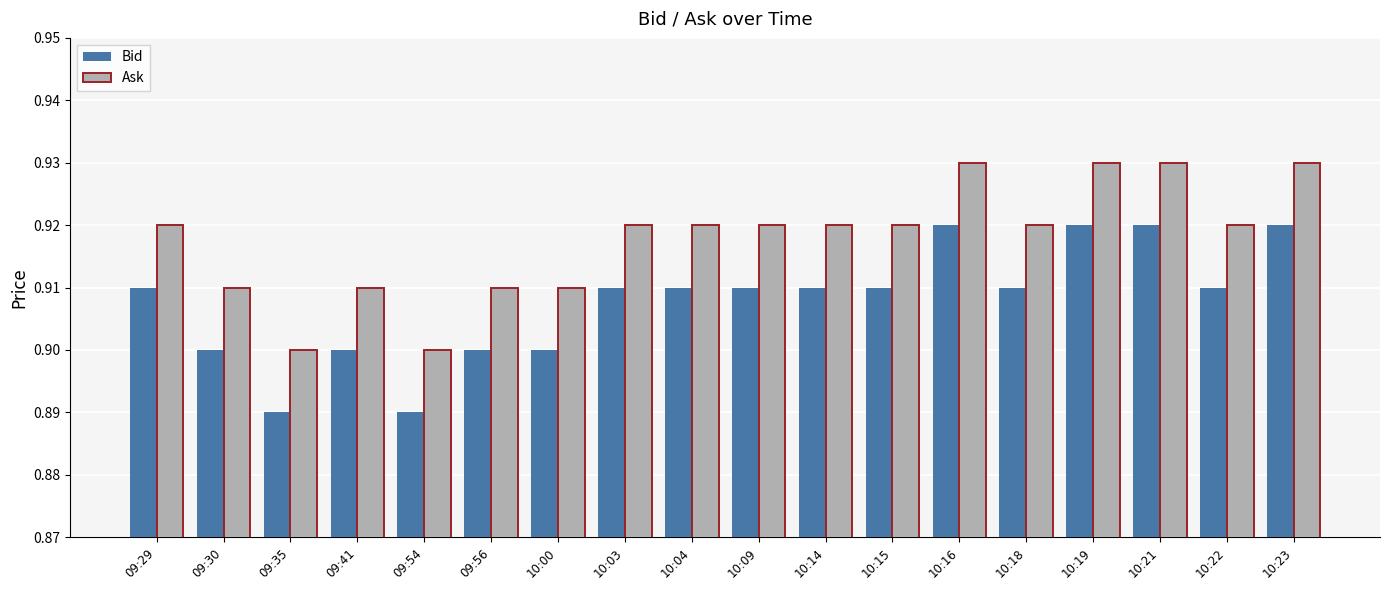

Is the value of Ask at 09:56 greater than the value of Bid at 09:35?

Yes